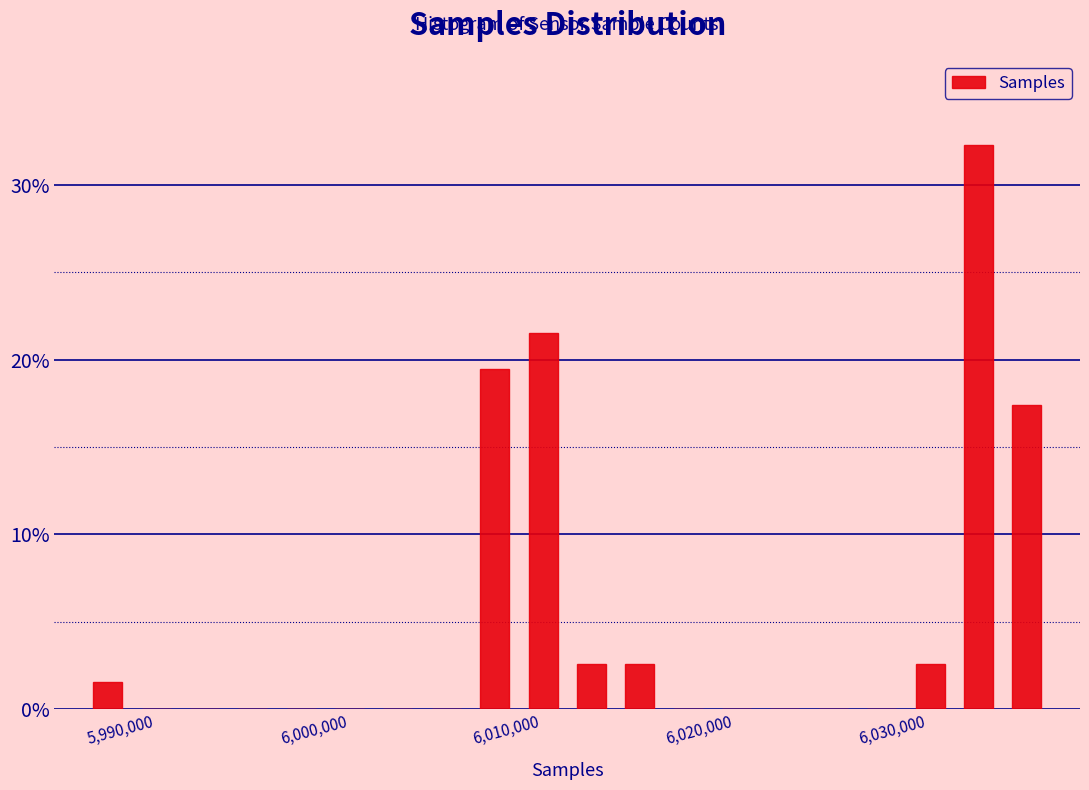

Around what value on the x-axis is the tallest bar? Give the approximate position of its centre, as read against the axis.

6033000